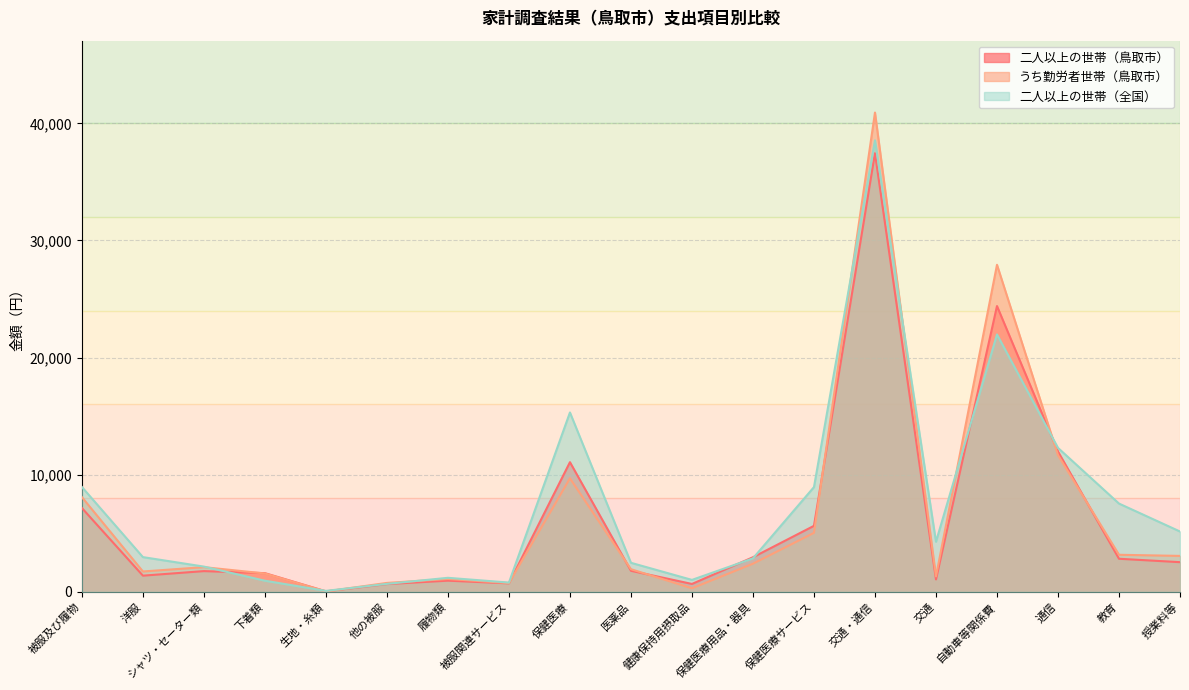

Rank the series at 交通 from highest to lowest value.

二人以上の世帯（全国）, うち勤労者世帯（鳥取市）, 二人以上の世帯（鳥取市）